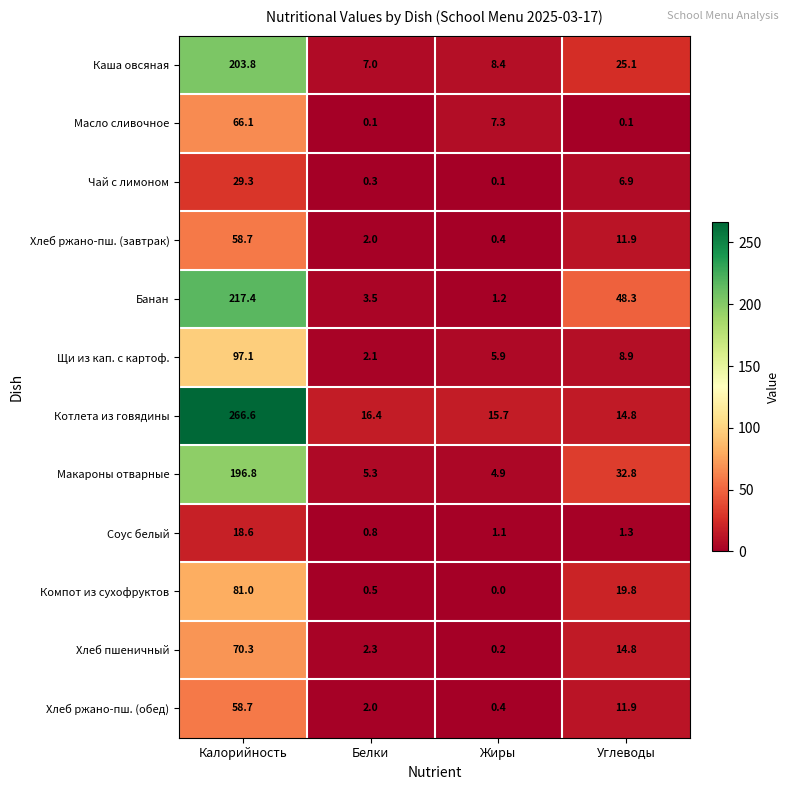

At how many categories does at least one series exceed 263?

1